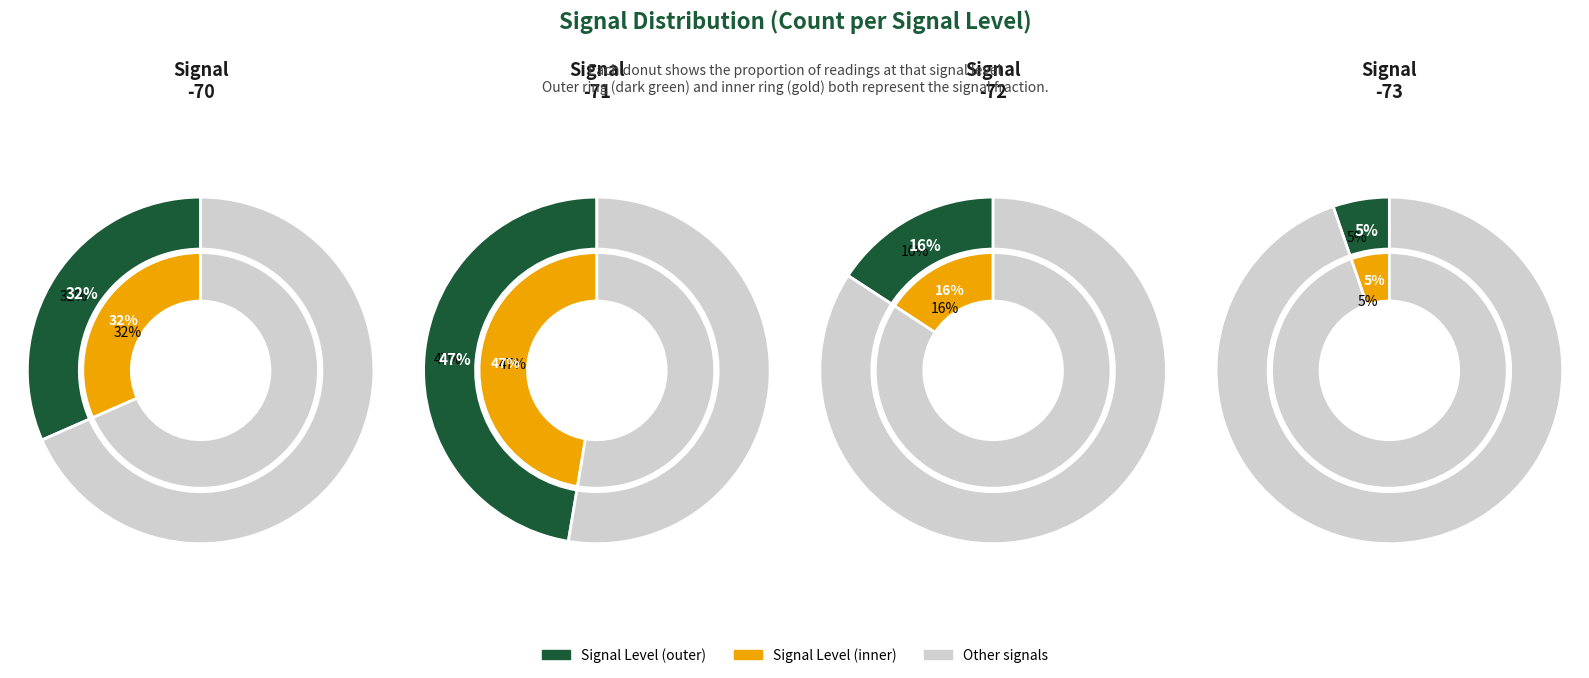

How many segments does this pie chart have?

4